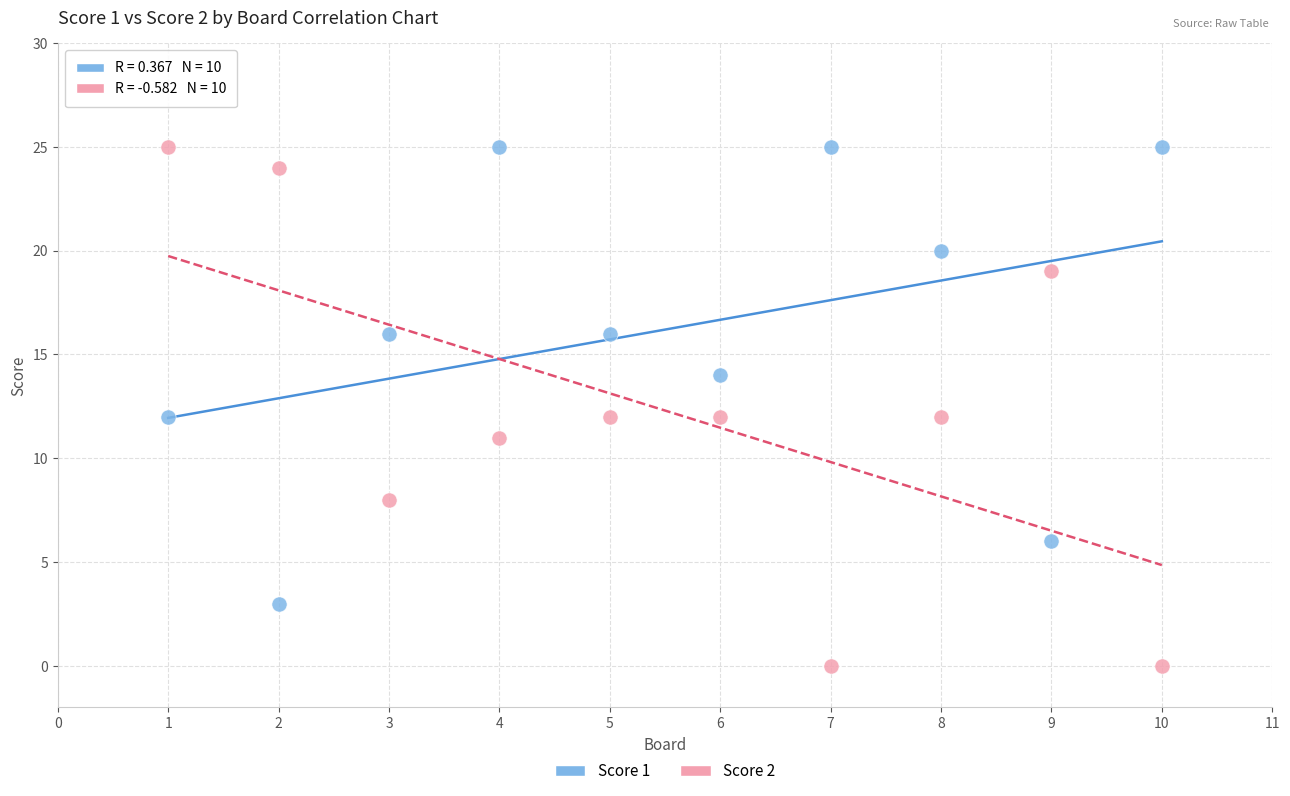

Across all data points, what is the range of X values (max minus min)?

9